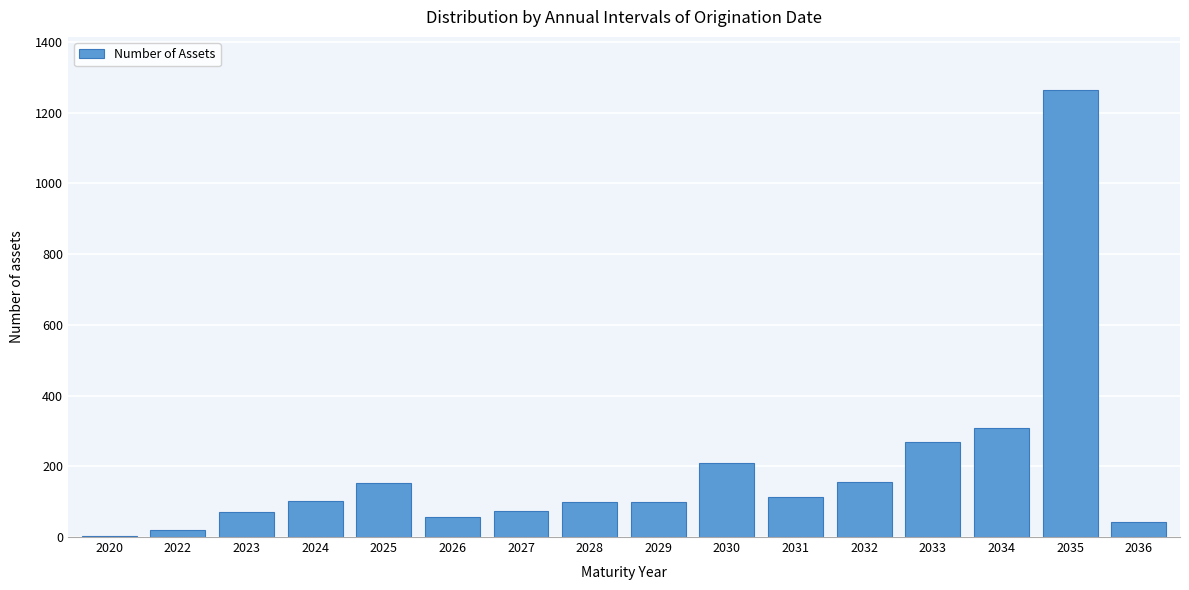

What is the greatest value displayed?

1263